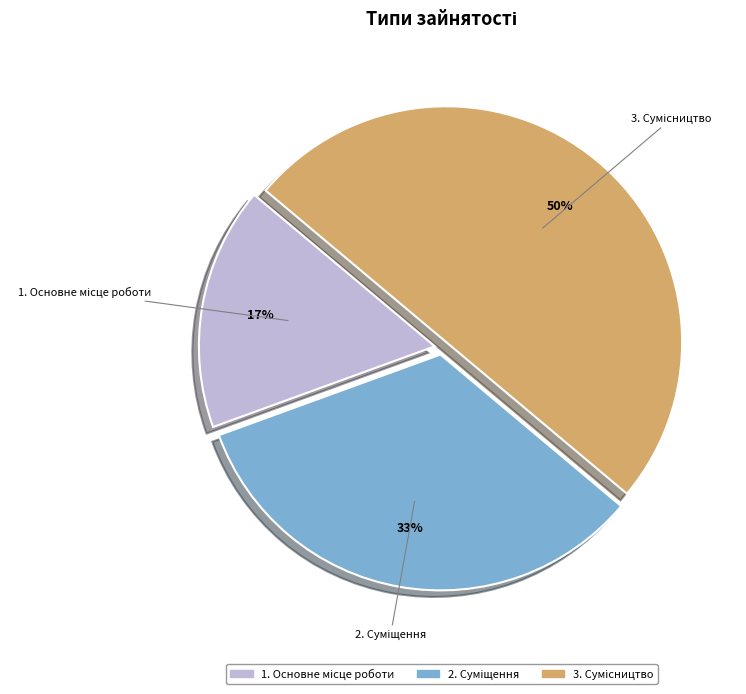

How many segments does this pie chart have?

3